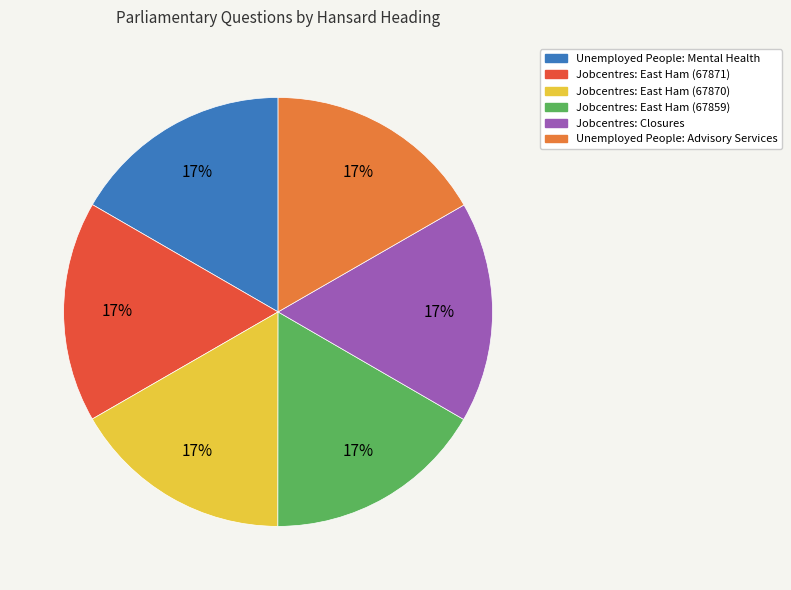

Is there a majority slice in this chart?

No